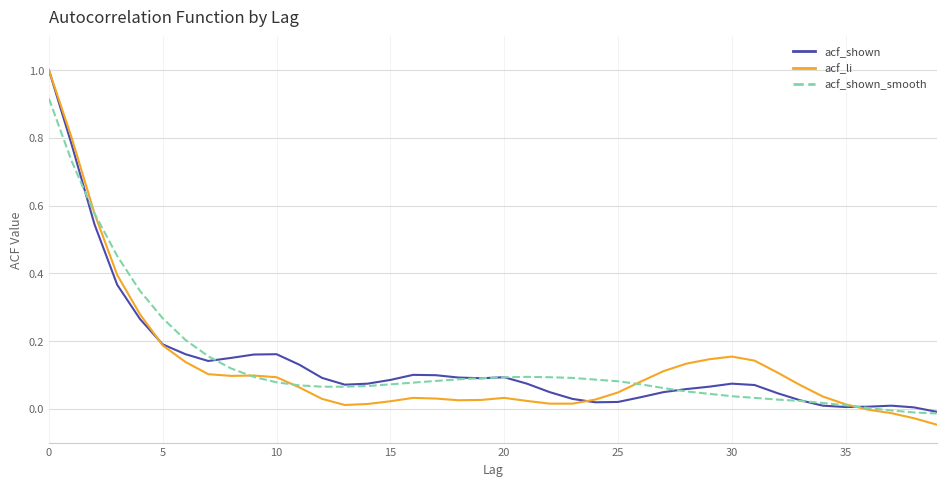

What is the difference between the maximum and minimum values in the acf_shown series?

1.0